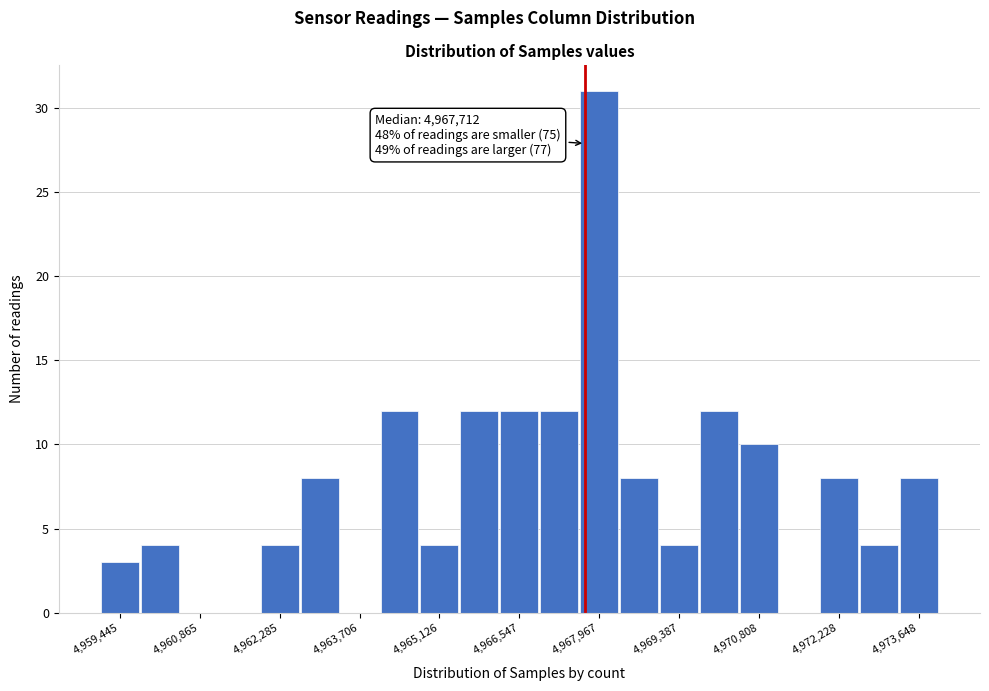

Read against the x-axis, roughly where is the centre of the tallest bar?

4968000